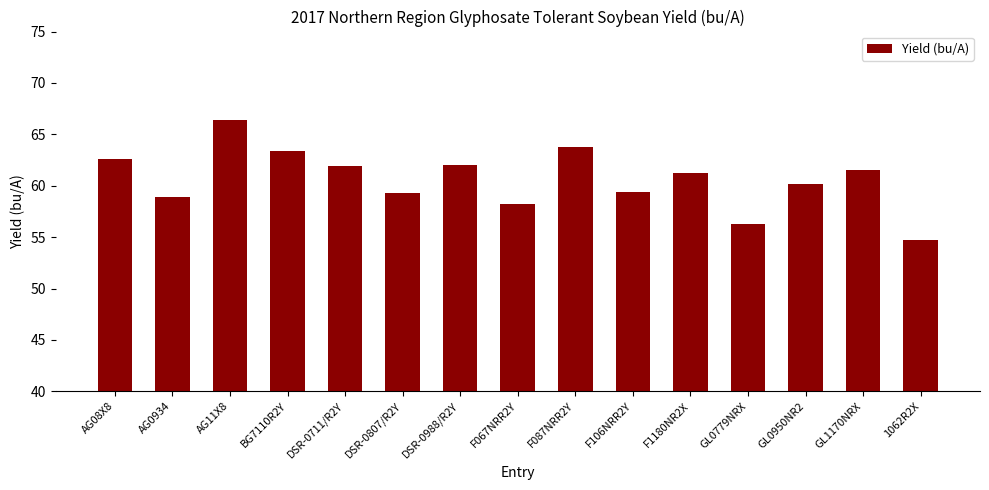

What is the sum of all values?

909.9